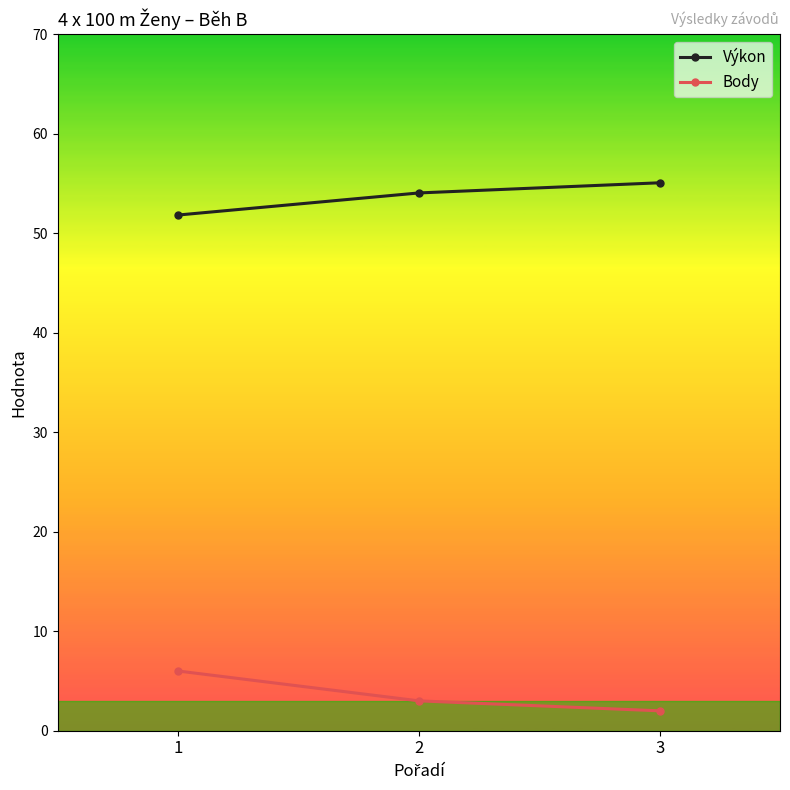

What is the value of the Body point at the 1st from the left?

6.0